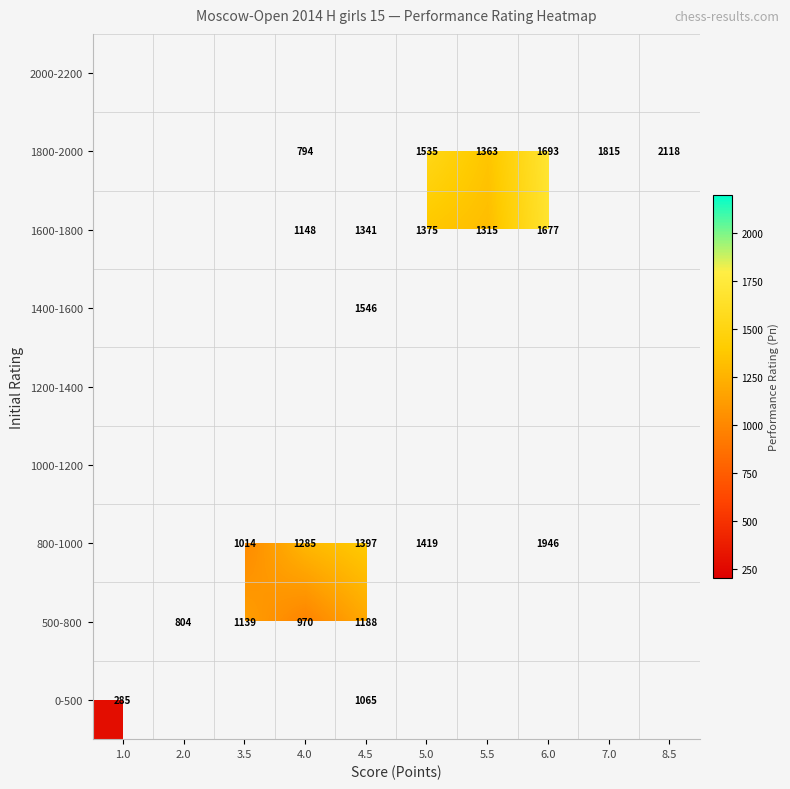

True or false: 1800-2000 has a value of 742 at 5.0.

False